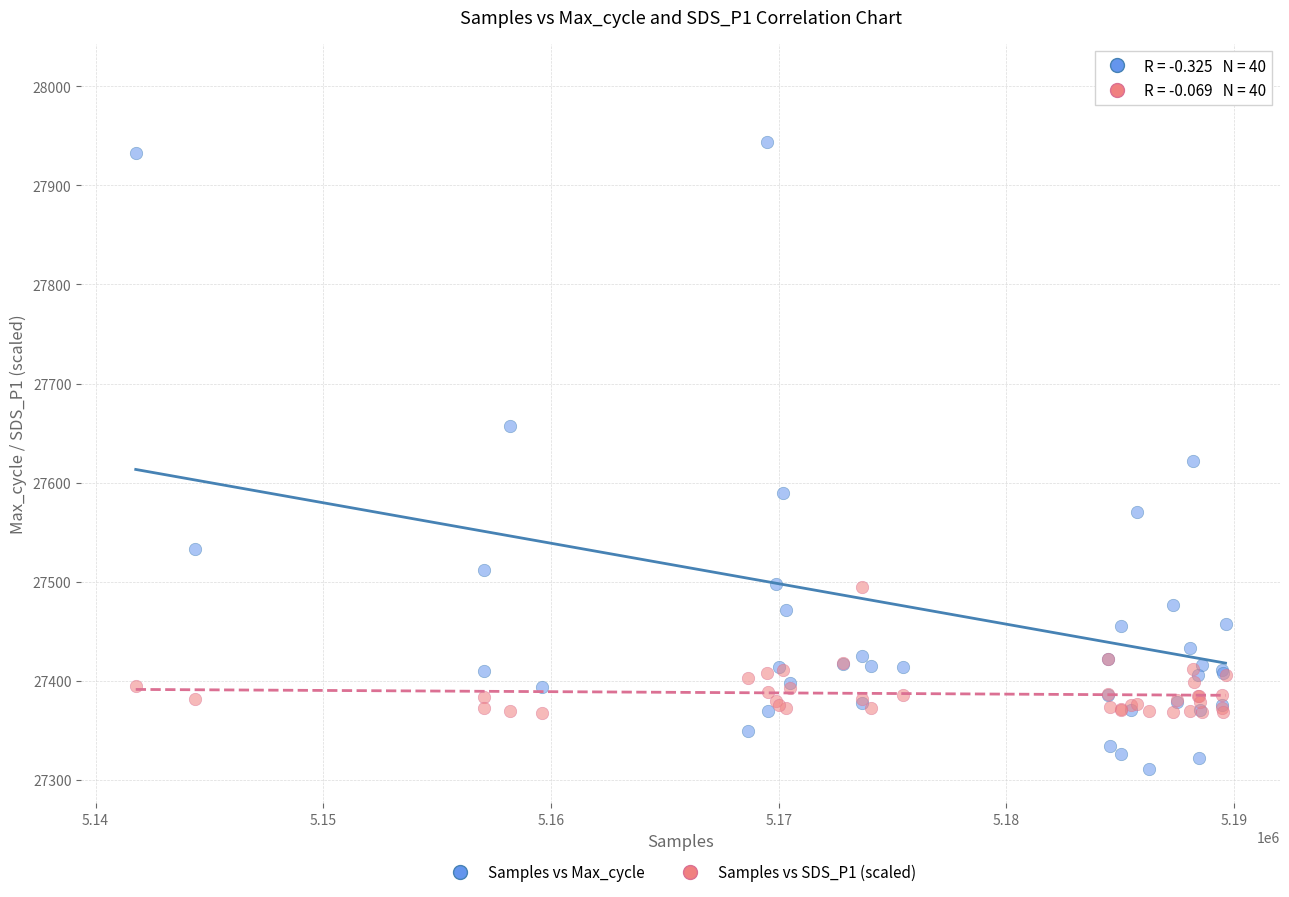

Which series has the largest Y range (max minus min)?

Samples vs Max_cycle